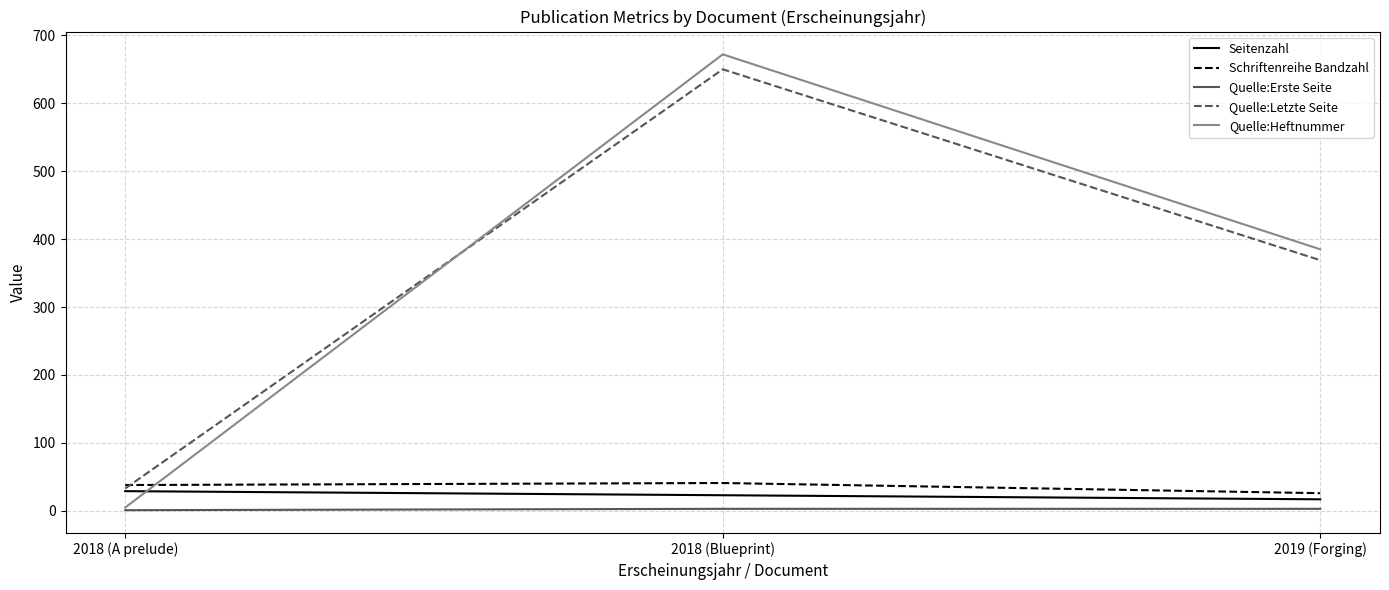

What is the greatest value displayed?

672